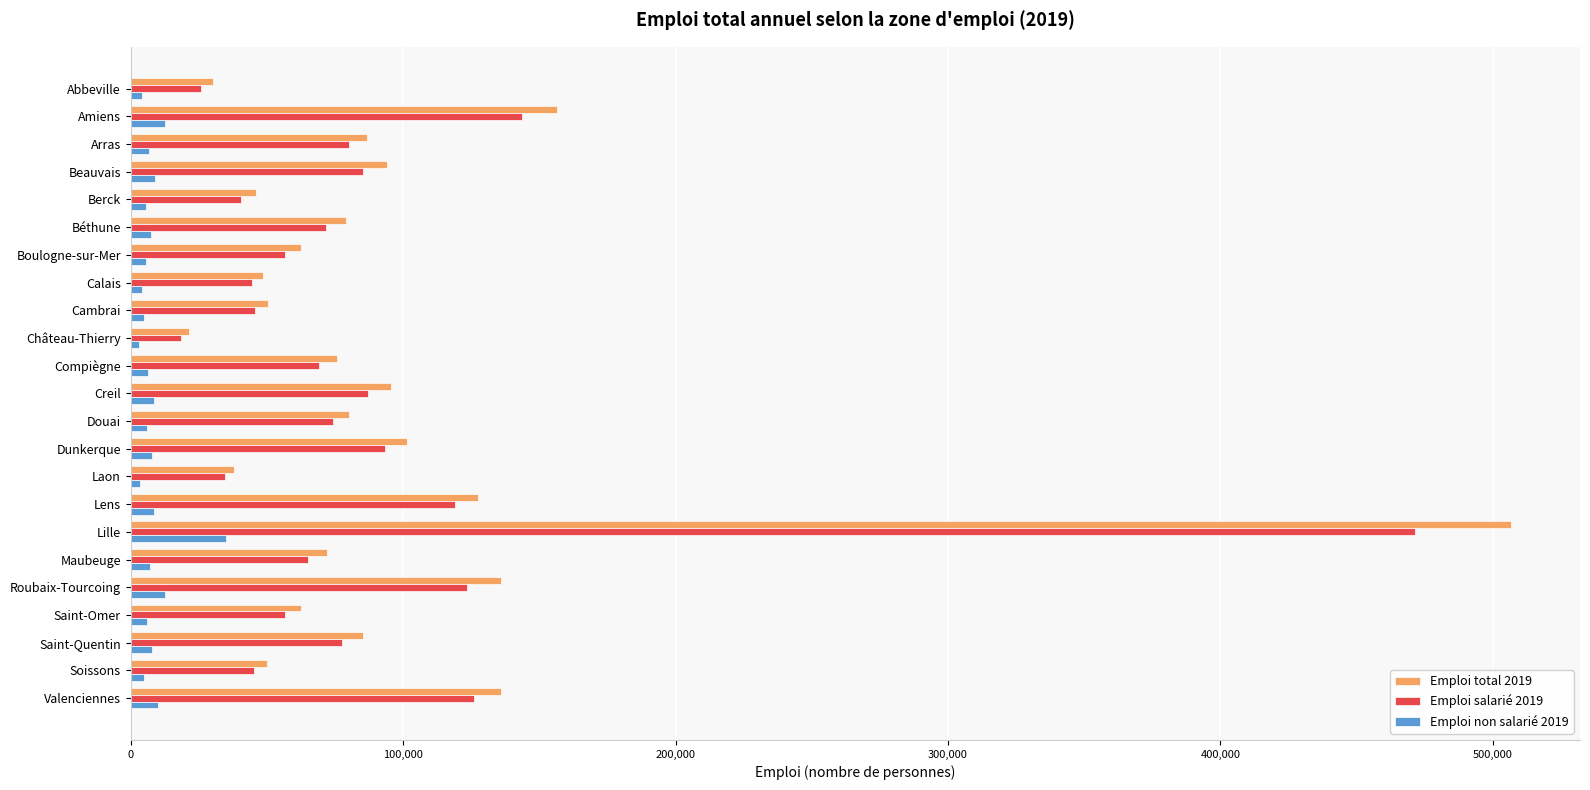

List the series in order of their peak value, highest first.

Emploi total 2019, Emploi salarié 2019, Emploi non salarié 2019